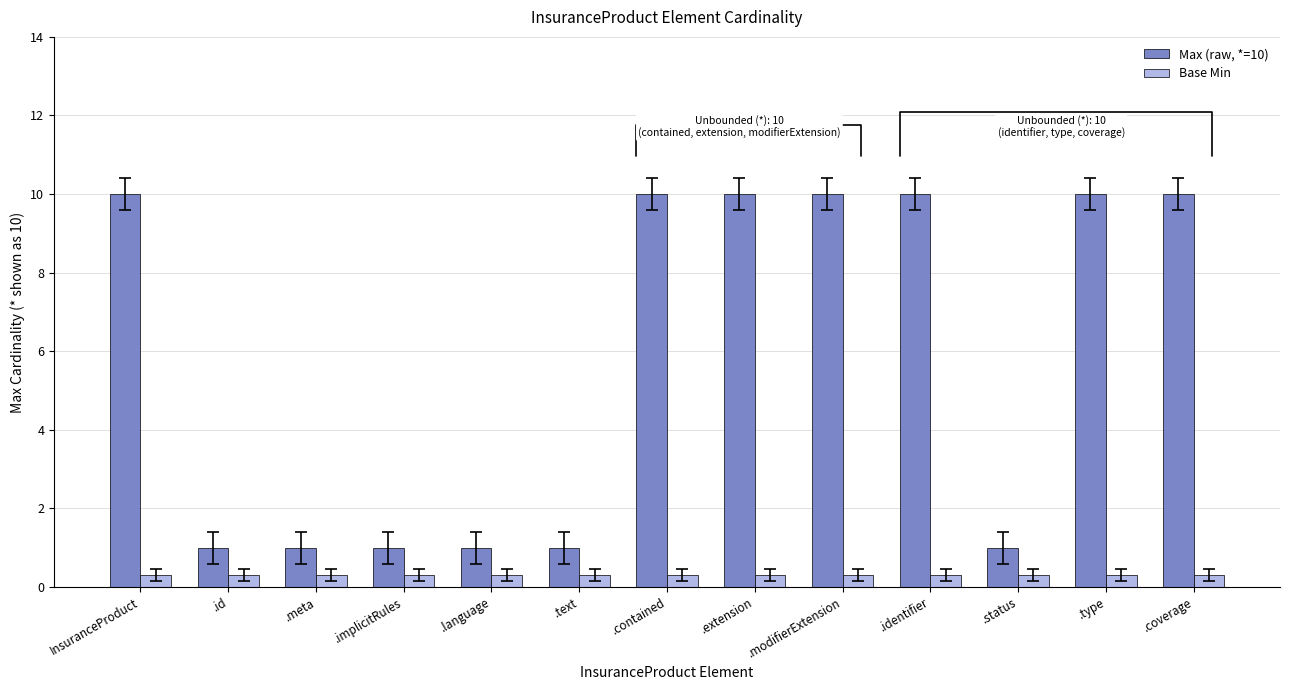

Reading left to right, transcribe all the data shown in this chart.

Max (raw, *=10): 10.0	1.0	1.0	1.0	1.0	1.0	10.0	10.0	10.0	10.0	1.0	10.0	10.0
Base Min: 0.3	0.3	0.3	0.3	0.3	0.3	0.3	0.3	0.3	0.3	0.3	0.3	0.3